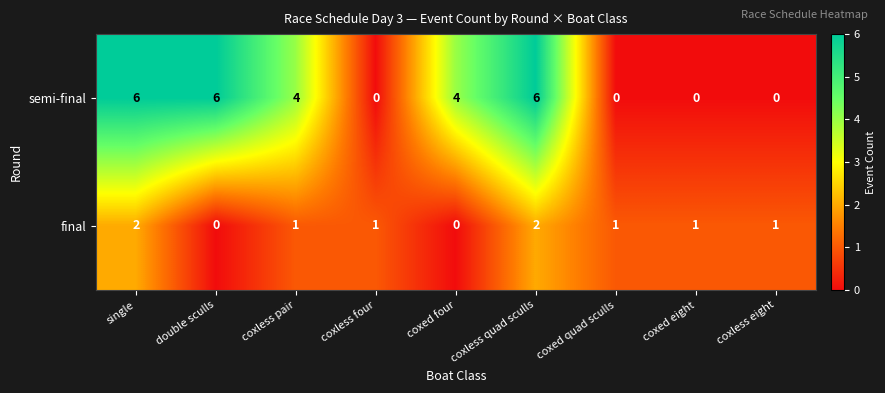

What is the average value of the semi-final series?

3